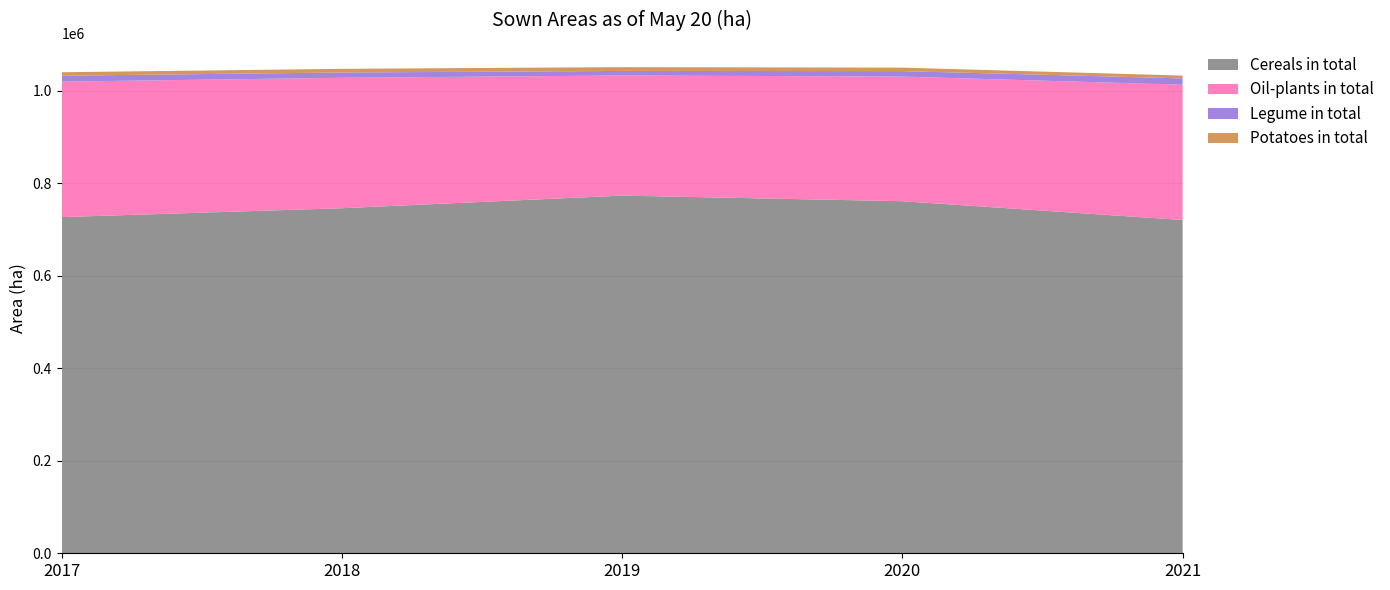

Reading left to right, list all the values displayed in this chart.

Cereals in total: 2017=726934	2018=746135	2019=773418	2020=761284	2021=720661
Oil-plants in total: 2017=292854	2018=282076	2019=259801	2020=269463	2021=292499
Legume in total: 2017=12902	2018=11433	2019=9769	2020=11921	2021=13732
Potatoes in total: 2017=7473	2018=7870	2019=8223	2020=7437	2021=6070